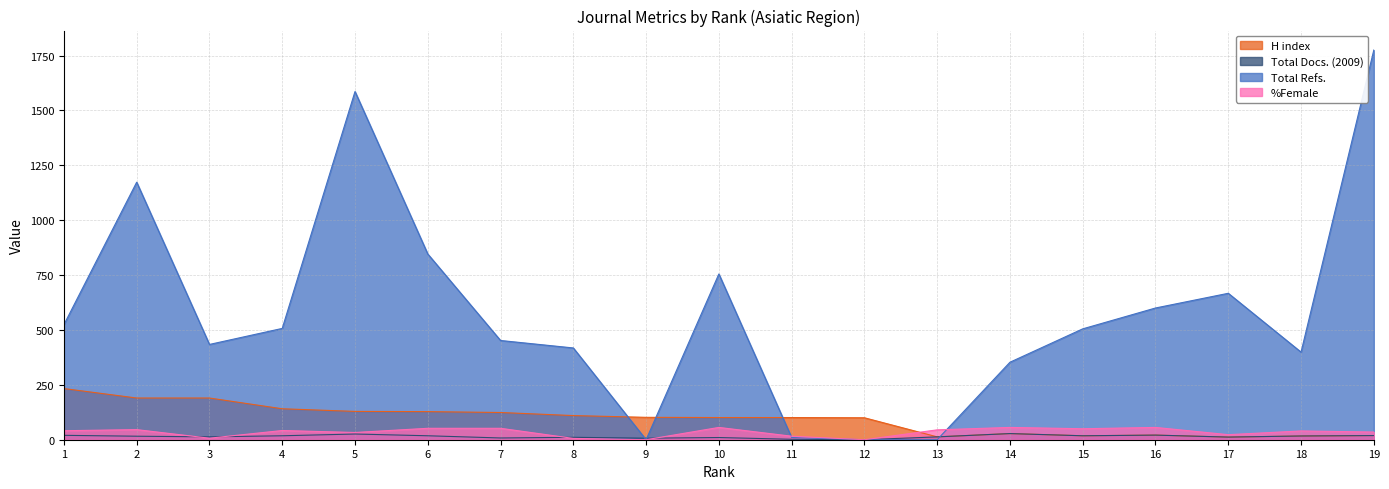

True or false: Total Refs. and H index intersect in this chart.

True